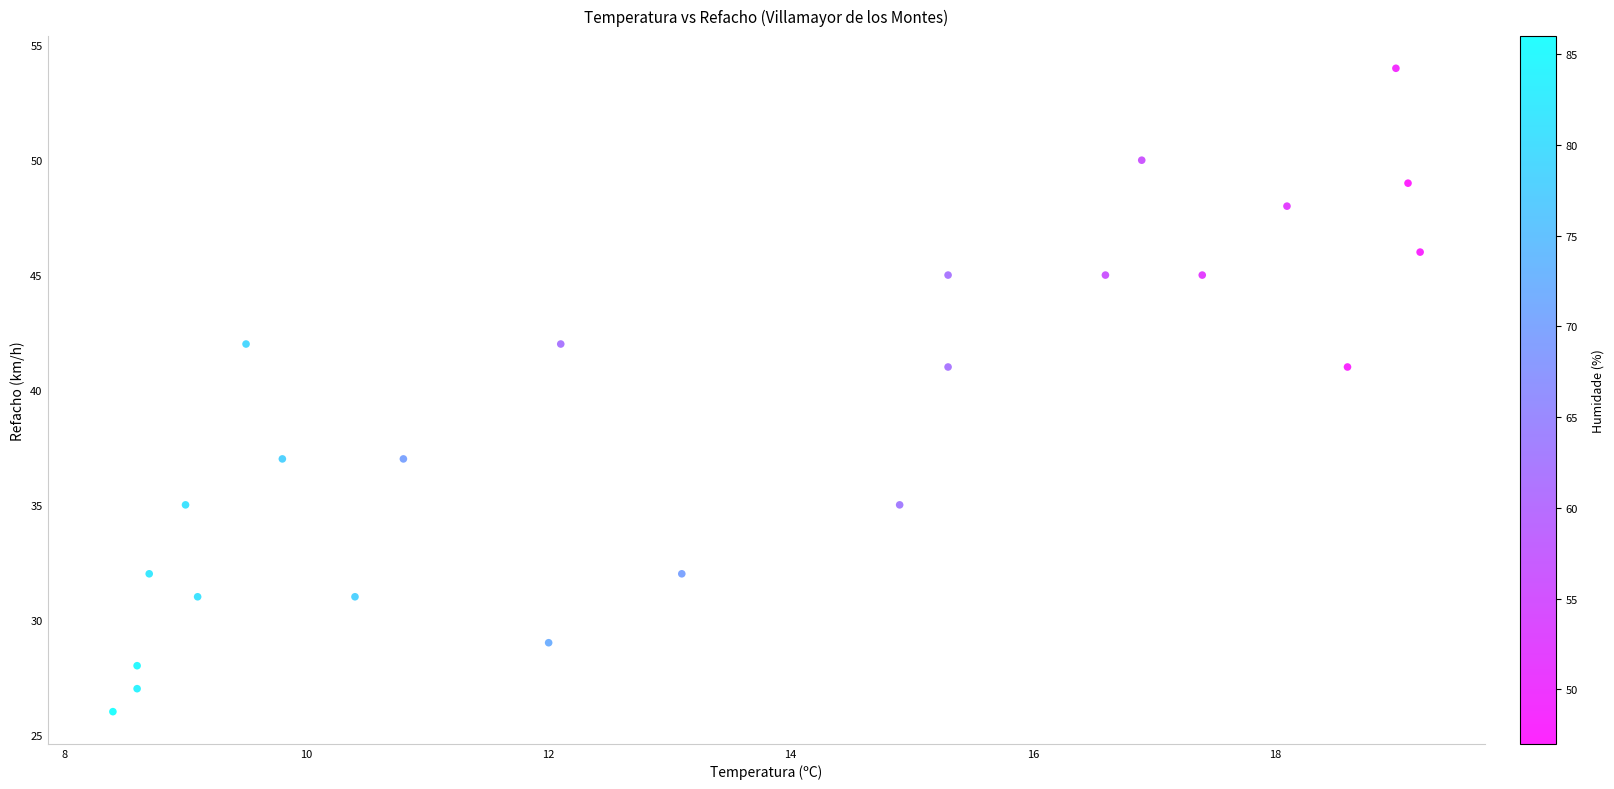

What is the range of Y values (max minus min)?

28